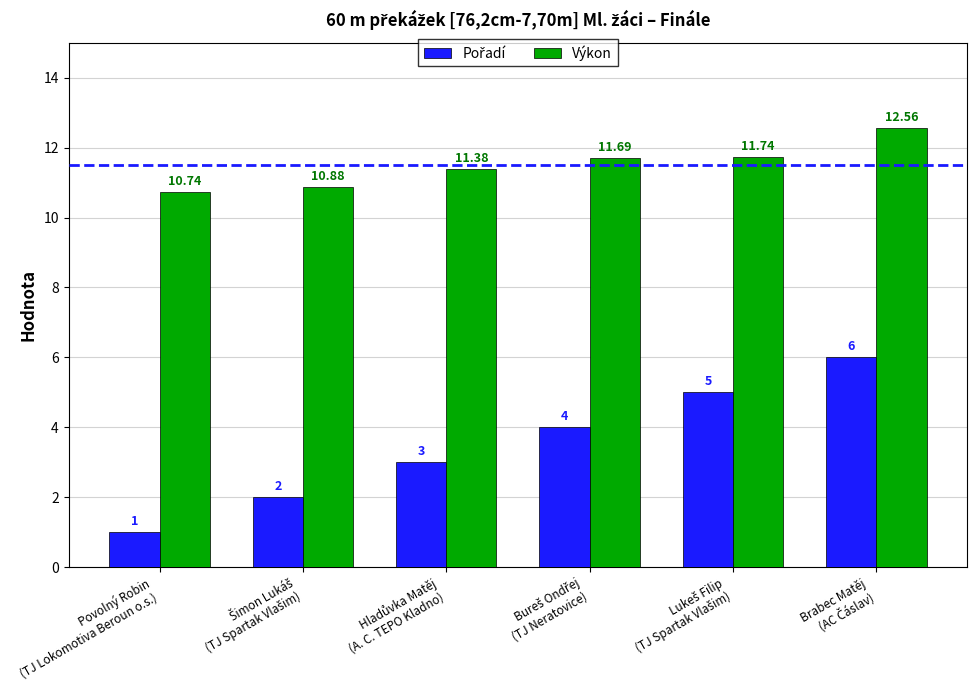

Which series has the largest total across all categories?

Výkon